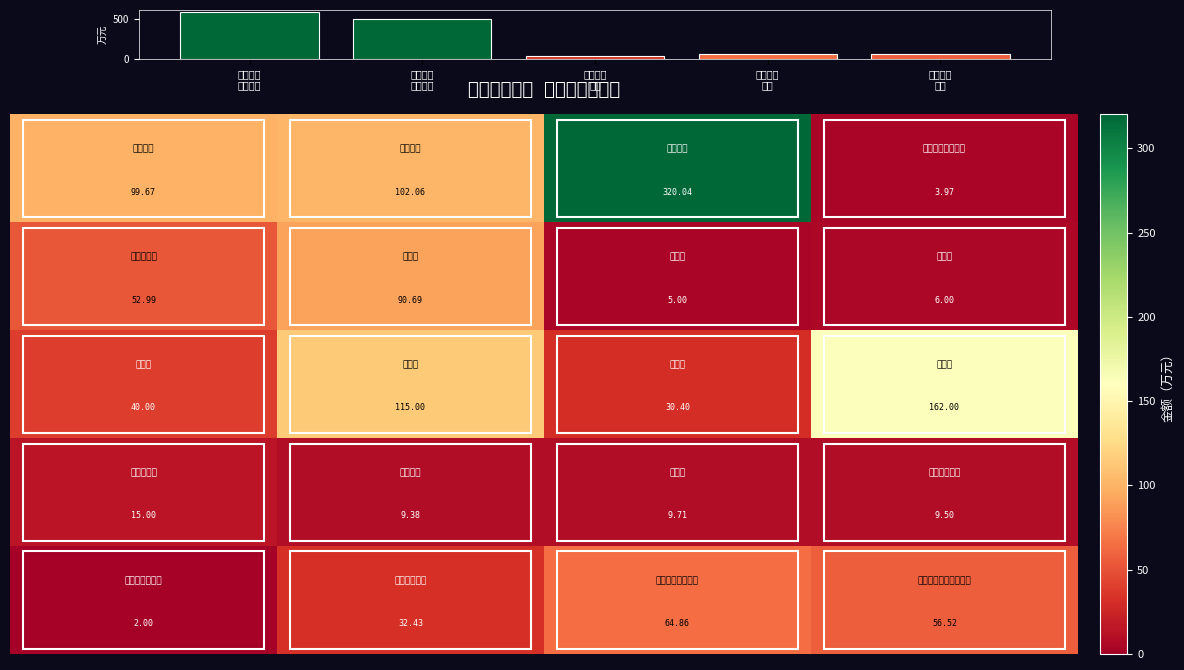

At which category does the chart reach its peak across all series?

高中教育 工资福利